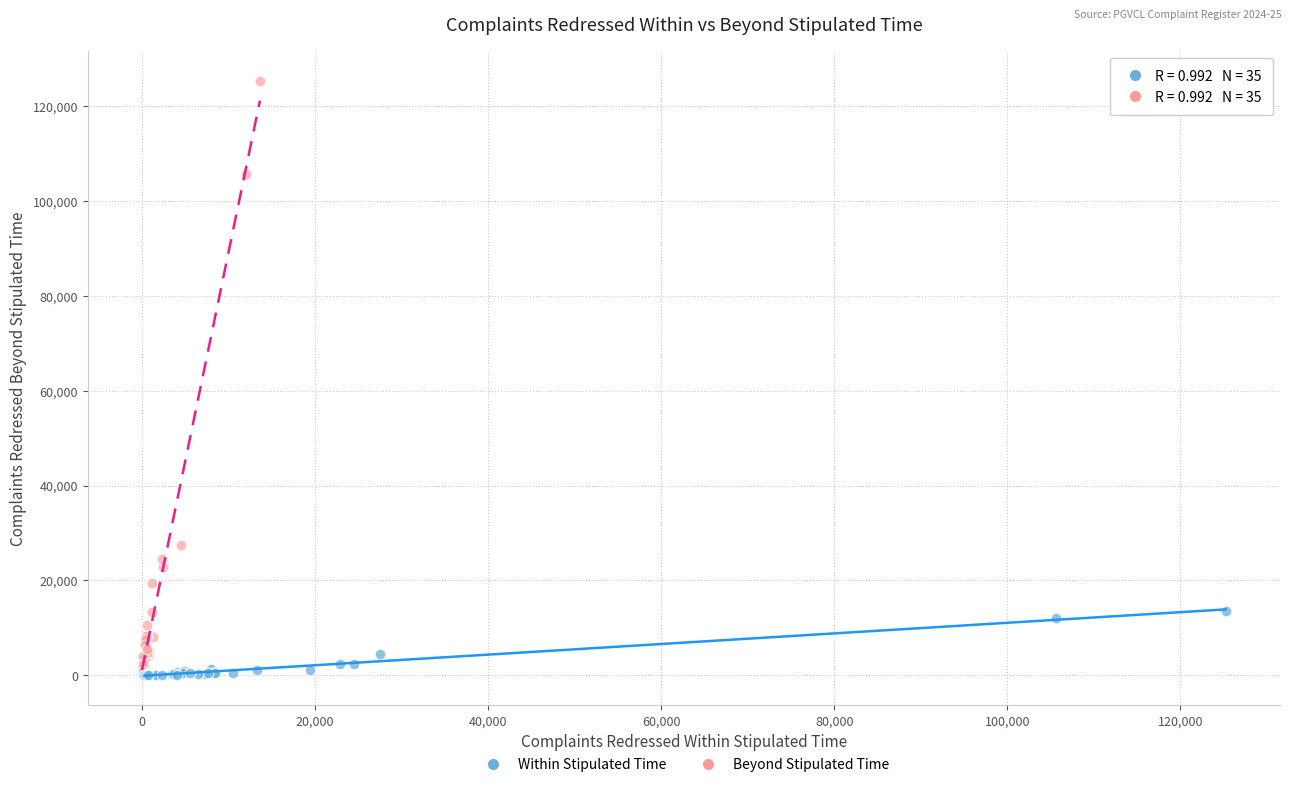

Which series reaches the maximum Y coordinate?

Beyond Stipulated Time